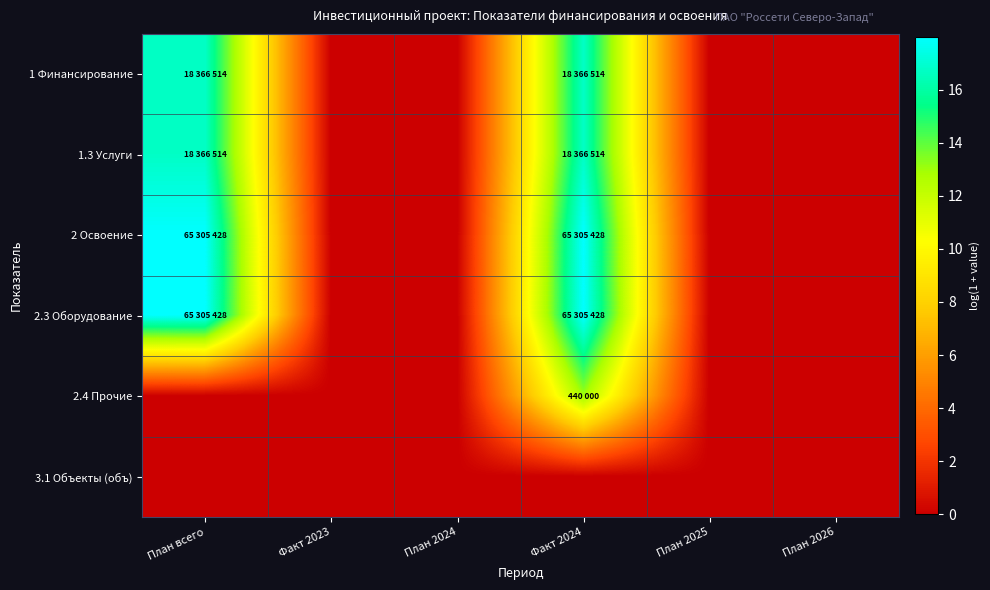

At which category is the sum across all series the highest?

Факт 2024